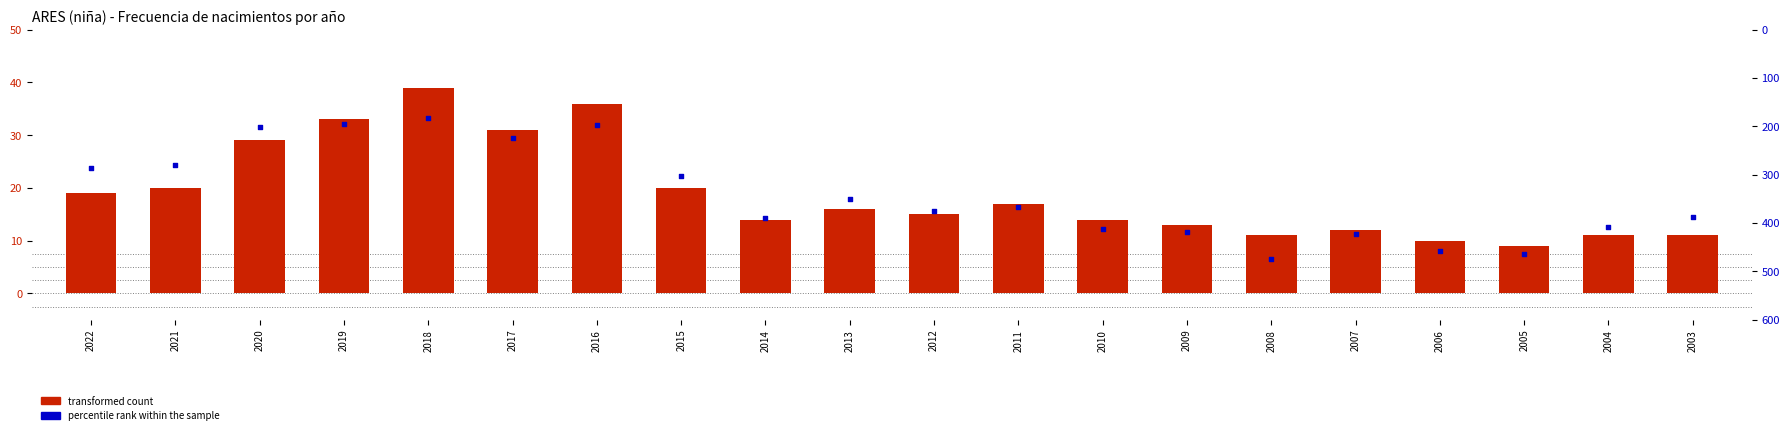

Is the value of transformed count at 2011 greater than the value of percentile rank within the sample at 2014?

No